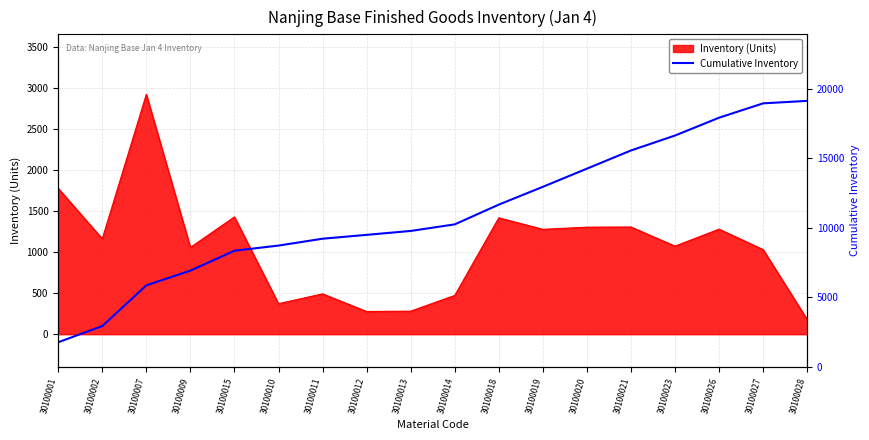

Is it true that Inventory (Units) equals 1419 at 30100018?

True